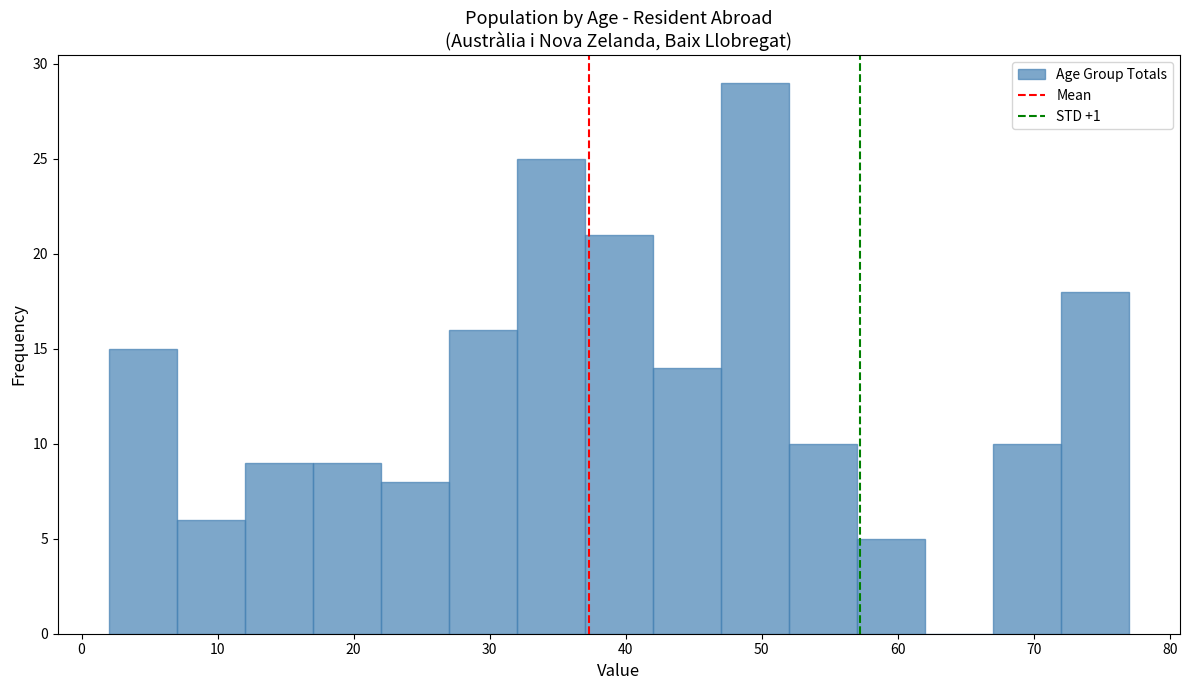

Reading left to right, transcribe this chart: for each bar, give the range it covers on the x-axis and its height. The values are not printed on the chart, so give them approximately, as read against the axis.

2 to 7: 15
7 to 12: 6
12 to 17: 9
17 to 22: 9
22 to 27: 8
27 to 32: 16
32 to 37: 25
37 to 42: 21
42 to 47: 14
47 to 52: 29
52 to 57: 10
57 to 62: 5
62 to 67: 0
67 to 72: 10
72 to 77: 18